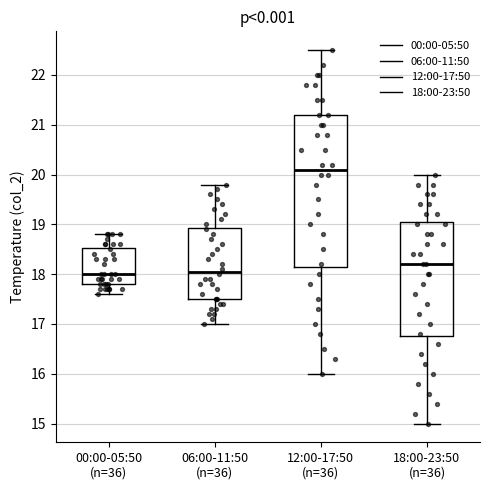

Where is the lower edge of the box for 00:00-05:50 (n=36) on the y-axis? The values are not printed on the chart, so give them approximately, as read against the axis.

17.8